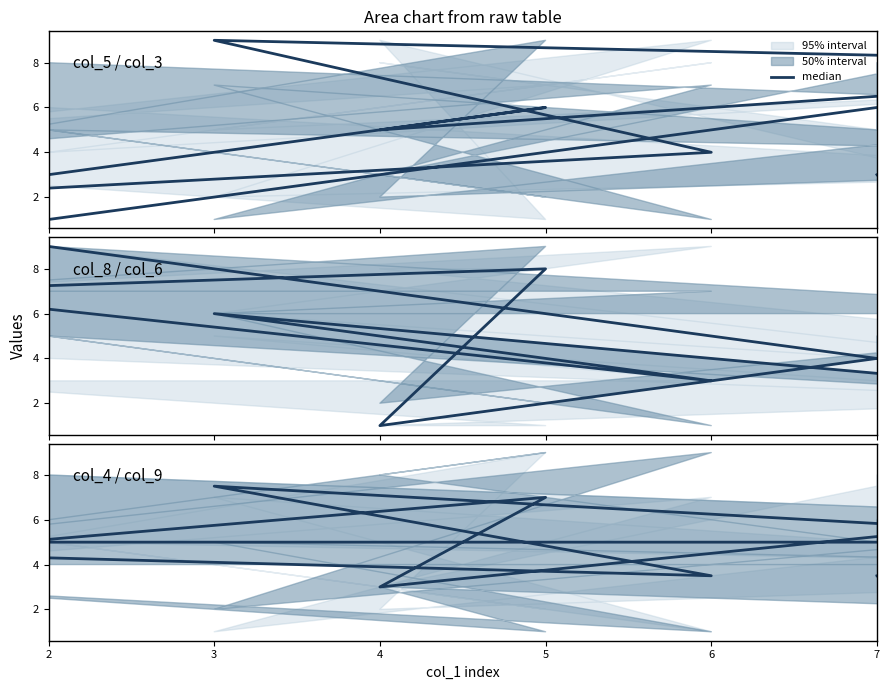

What is the sum of all values?

45.0